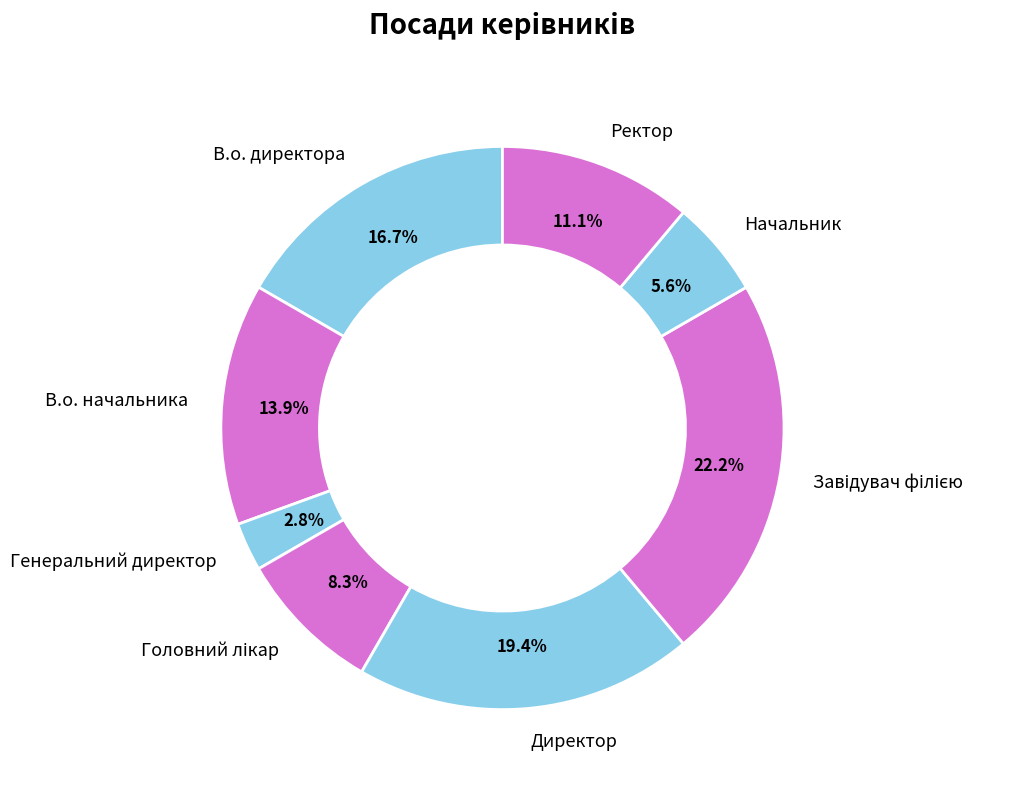

To the nearest percent, what percentage of the pie is В.о. директора?

17%